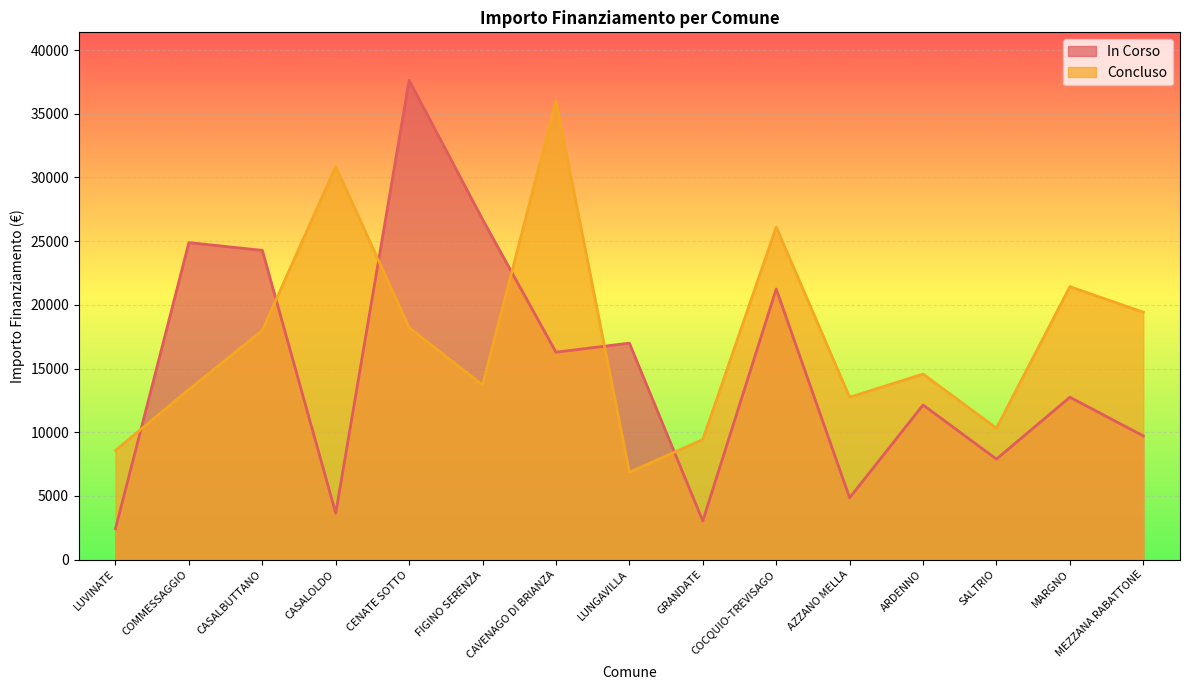

What is the label of the 6th point from the right?

COCQUIO-TREVISAGO